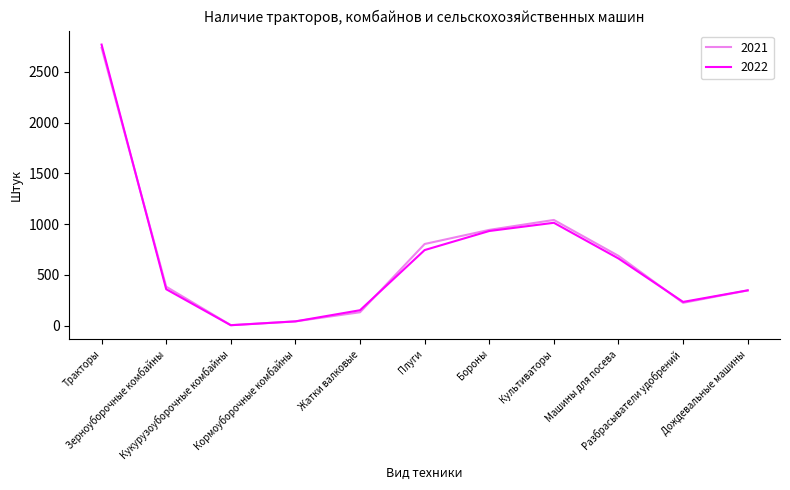

At how many categories does at least one series exceed 1500?

1